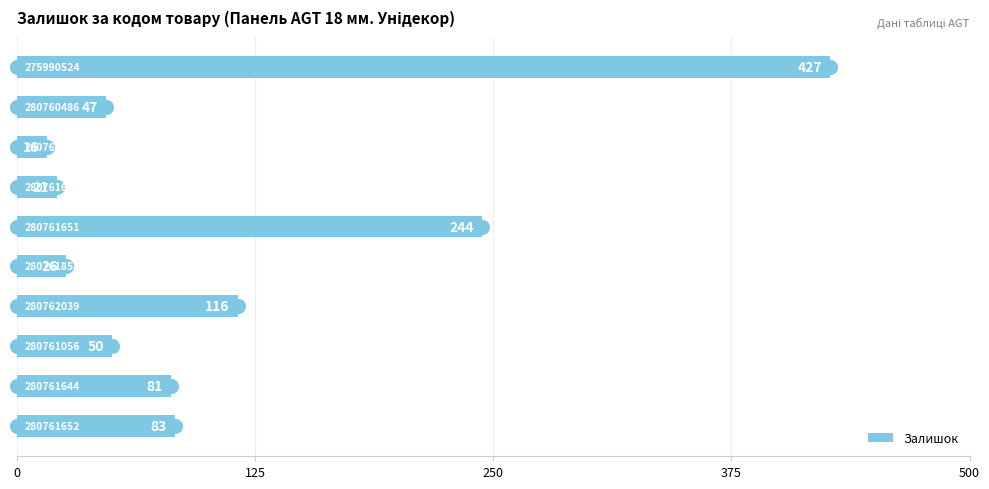

What is the minimum value shown in the chart?

16